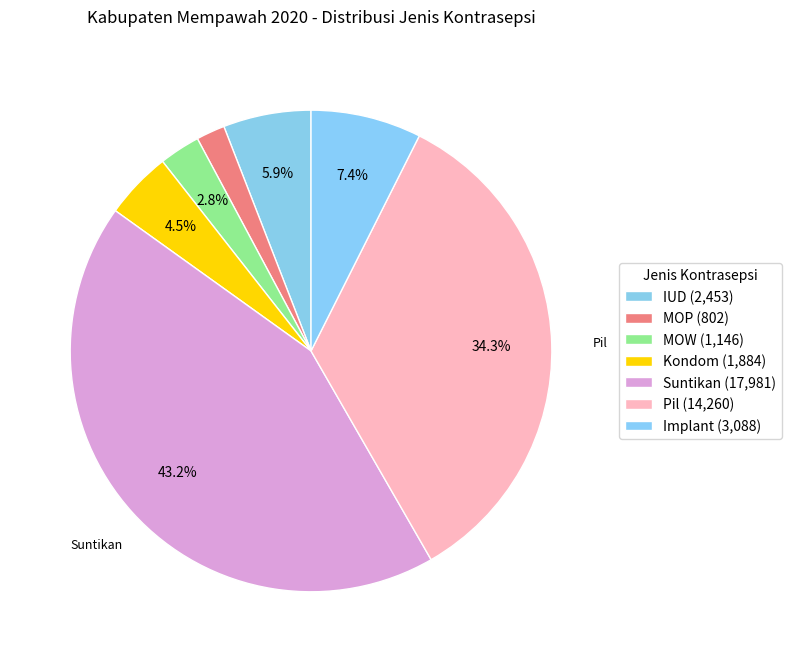

Is Implant the majority of the pie?

No